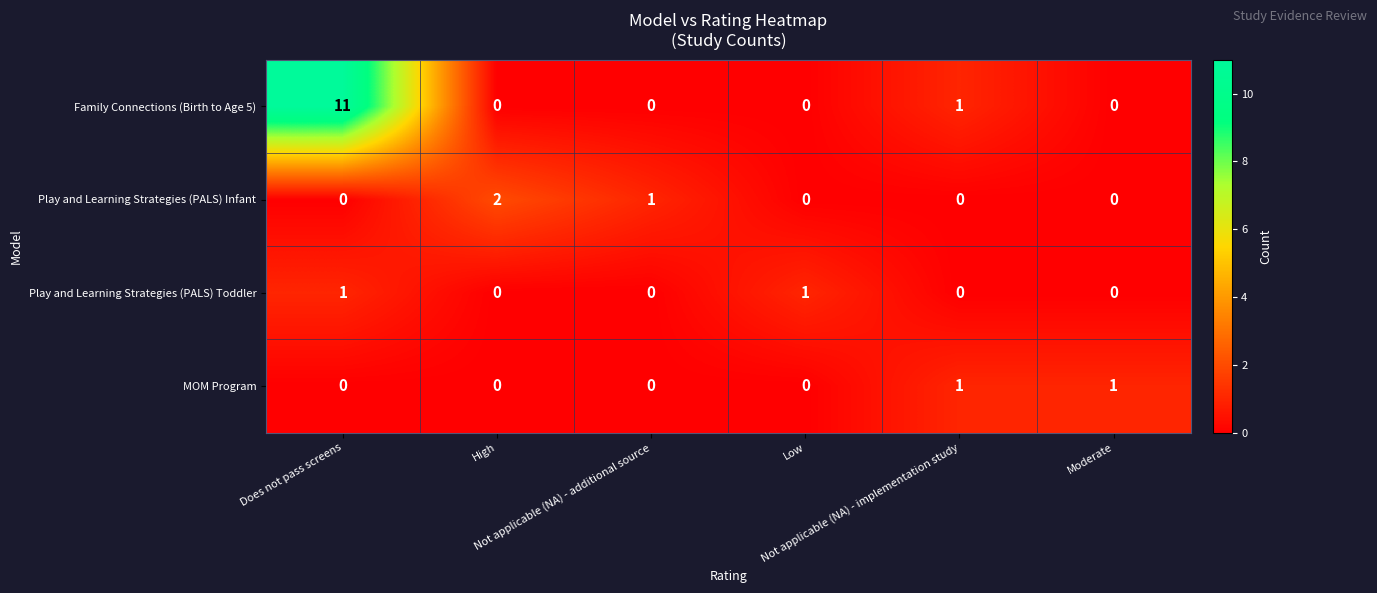

What is the greatest value displayed?

11